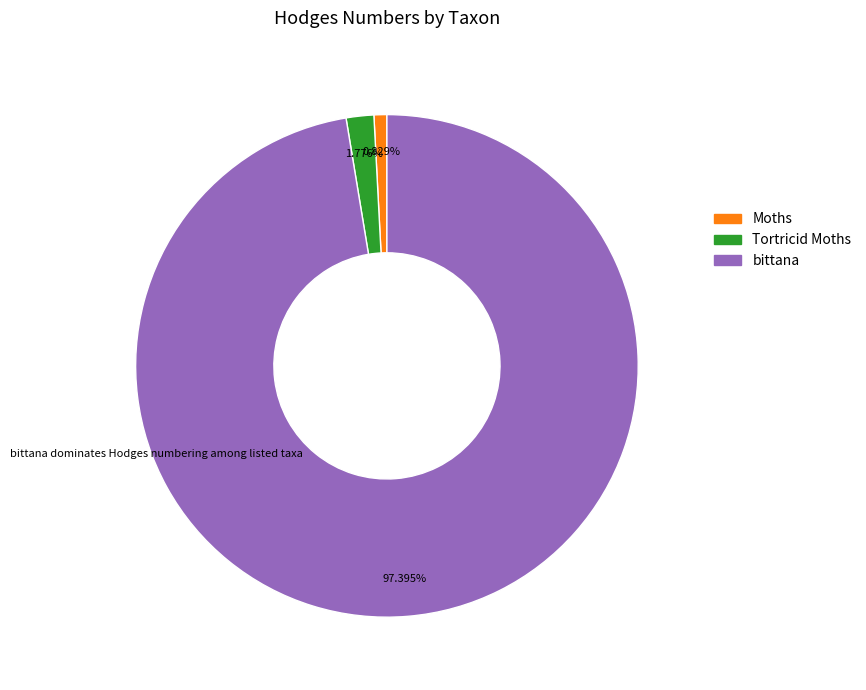

Is there any slice that represents more than half of the pie?

Yes